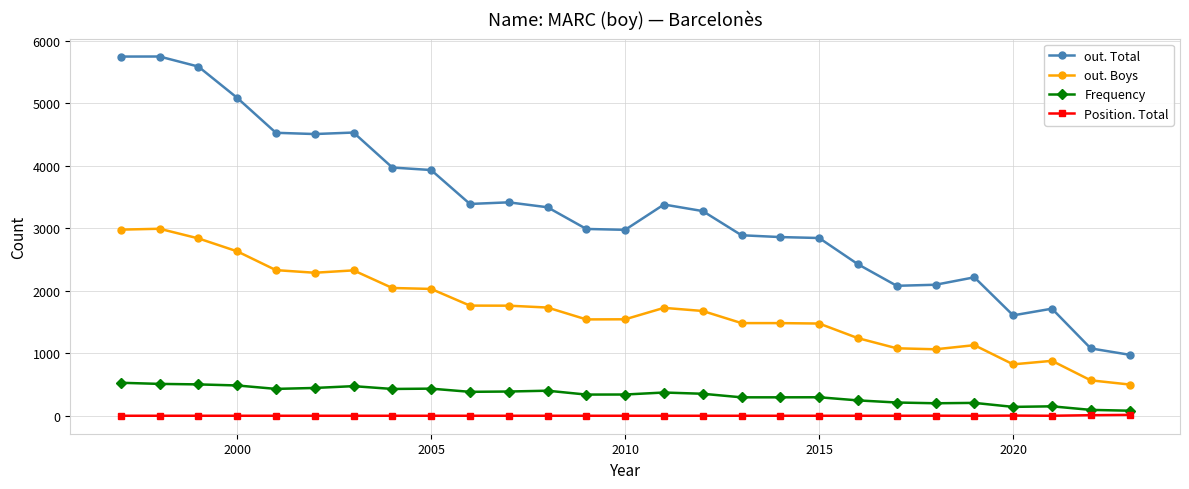

What is the sum of all out. Total values?

89234